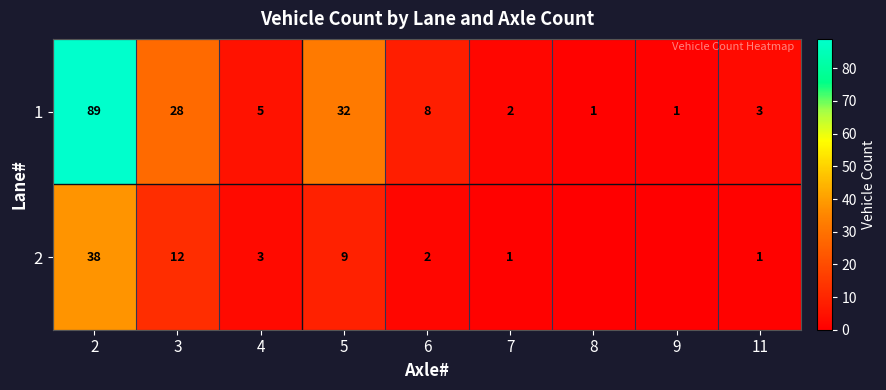

What is the maximum value for 1?

89